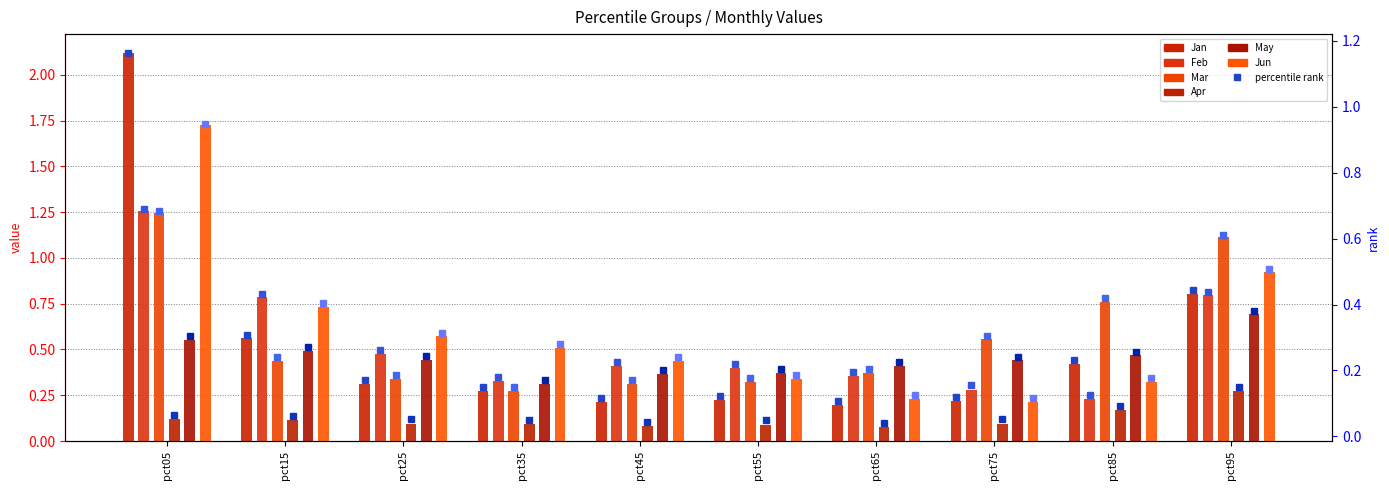

What is the average value of the May series?

0.5